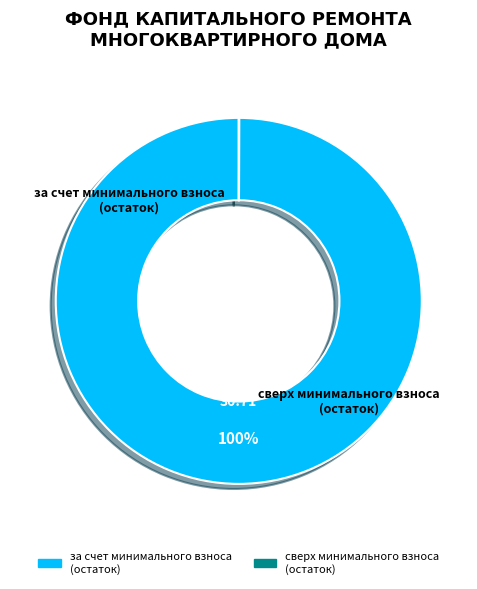

Is there any slice that represents more than half of the pie?

Yes